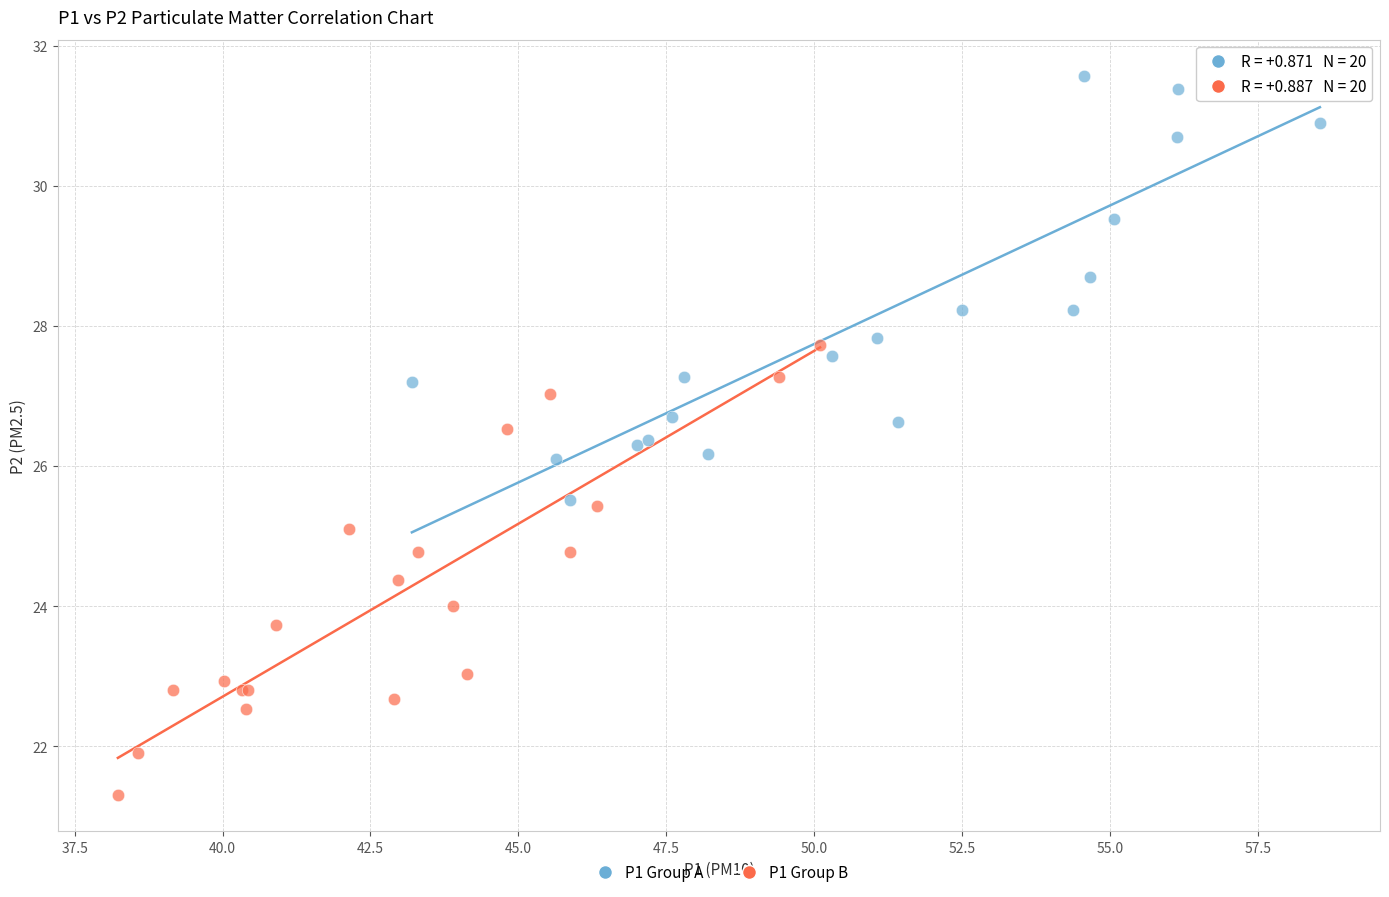

Which series contains the highest Y value?

P1 Group A